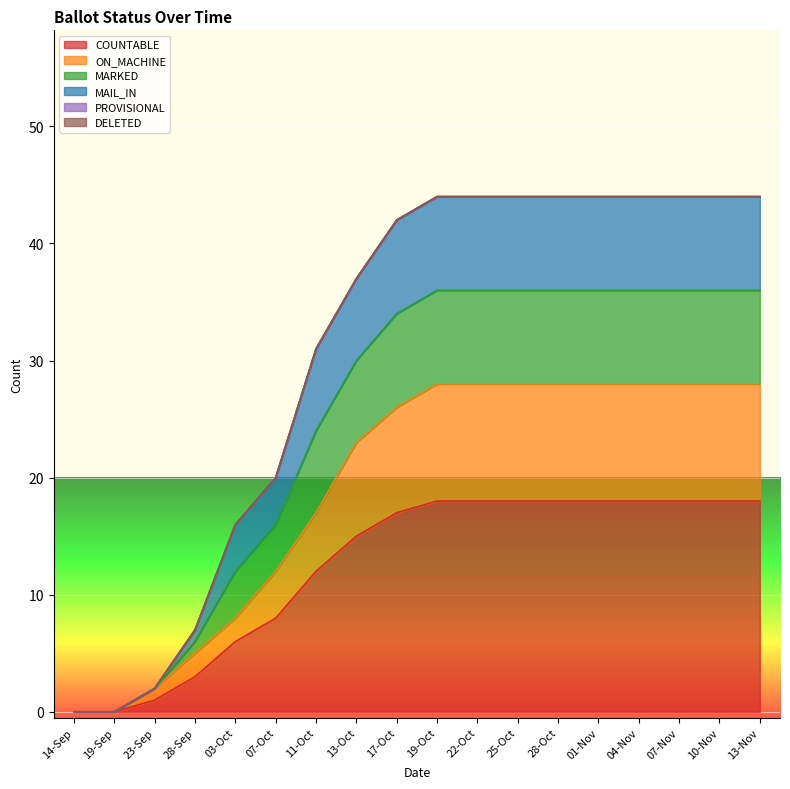

True or false: ON_MACHINE and MAIL_IN cross at least once.

False